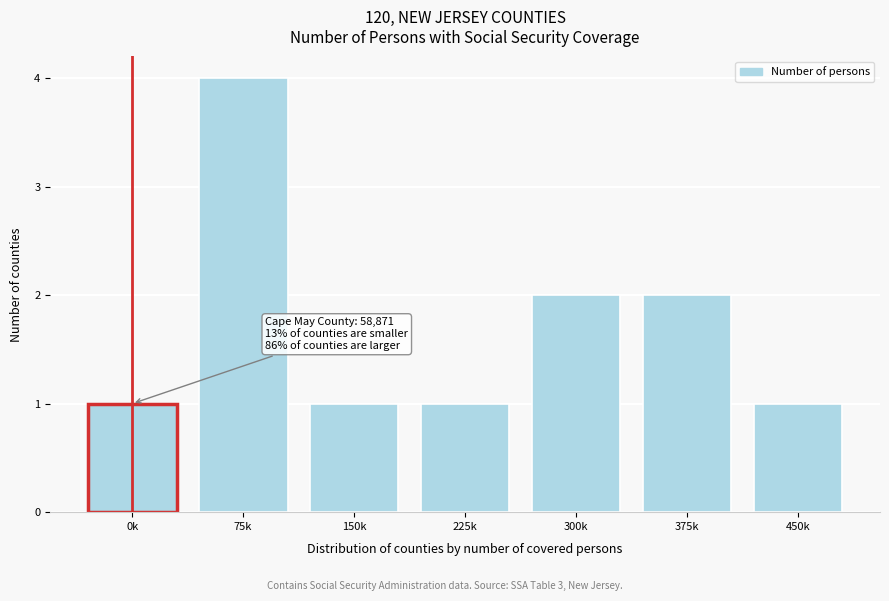

Reading left to right, what are all the values shown in this chart?

0k=1	75k=4	150k=1	225k=1	300k=2	375k=2	450k=1